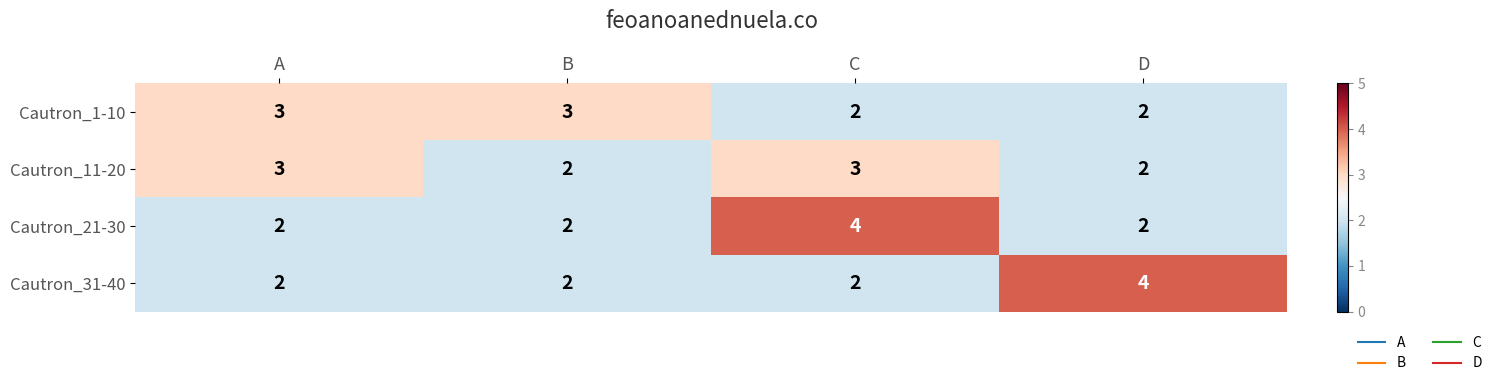

How many distinct data groups are displayed?

4